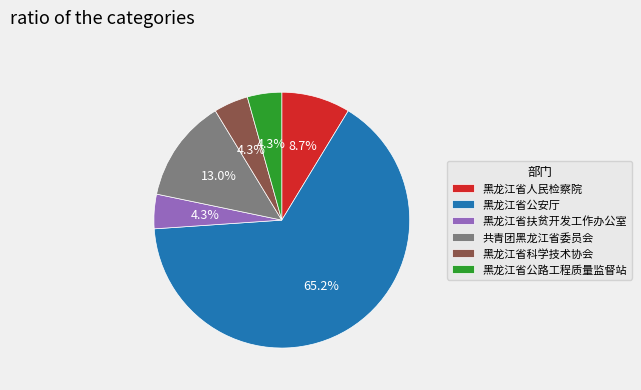

How many segments does this pie chart have?

6